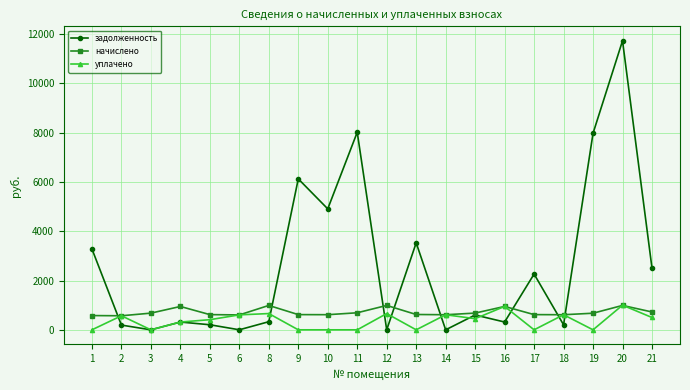

True or false: начислено has more than 2 interior local peaks.

True